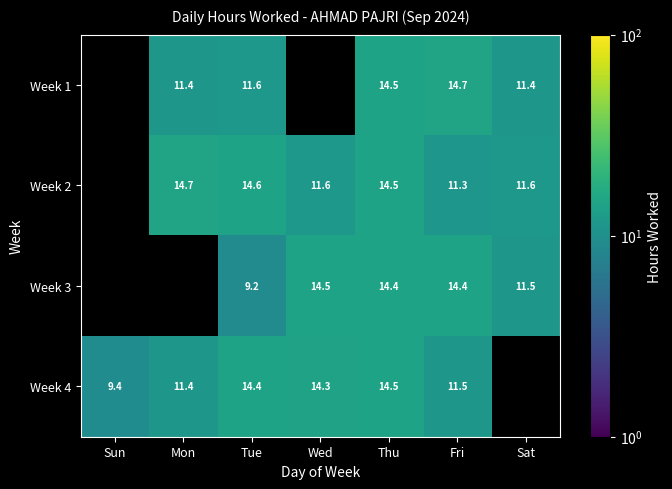

What is the difference between the Week 4 values at Fri and Tue?

2.9